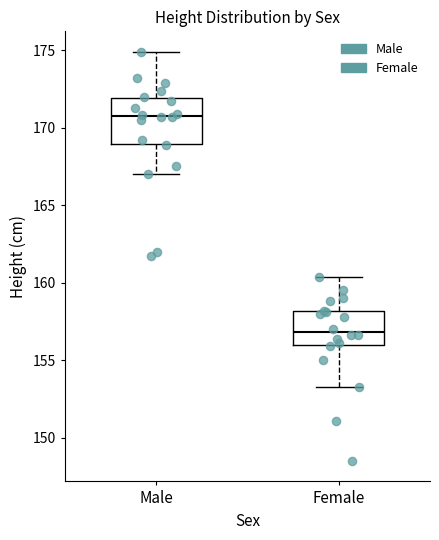

Which box's median line is the highest?

Male